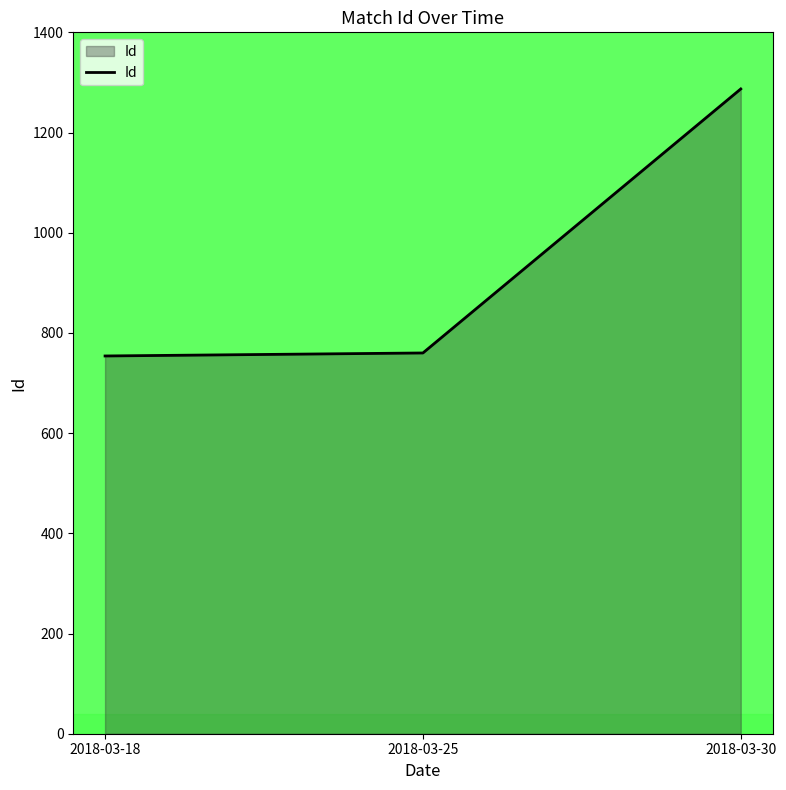

Is it true that the value at 2018-03-30 is 265?

False